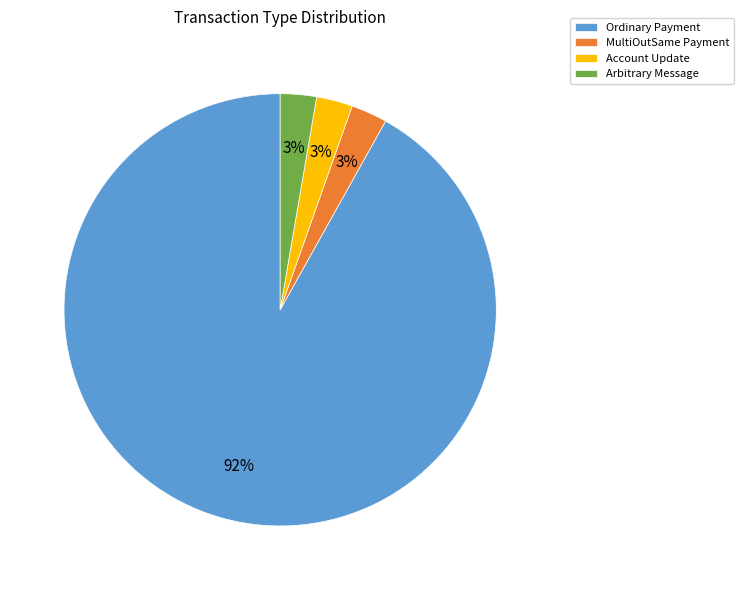

Which category accounts for the majority?

Ordinary Payment